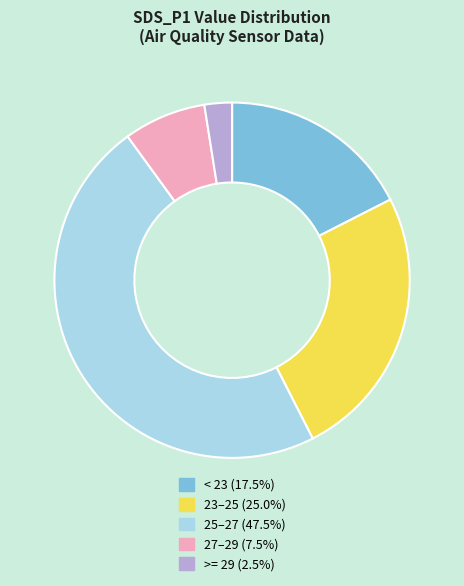

Is there any slice that represents more than half of the pie?

No